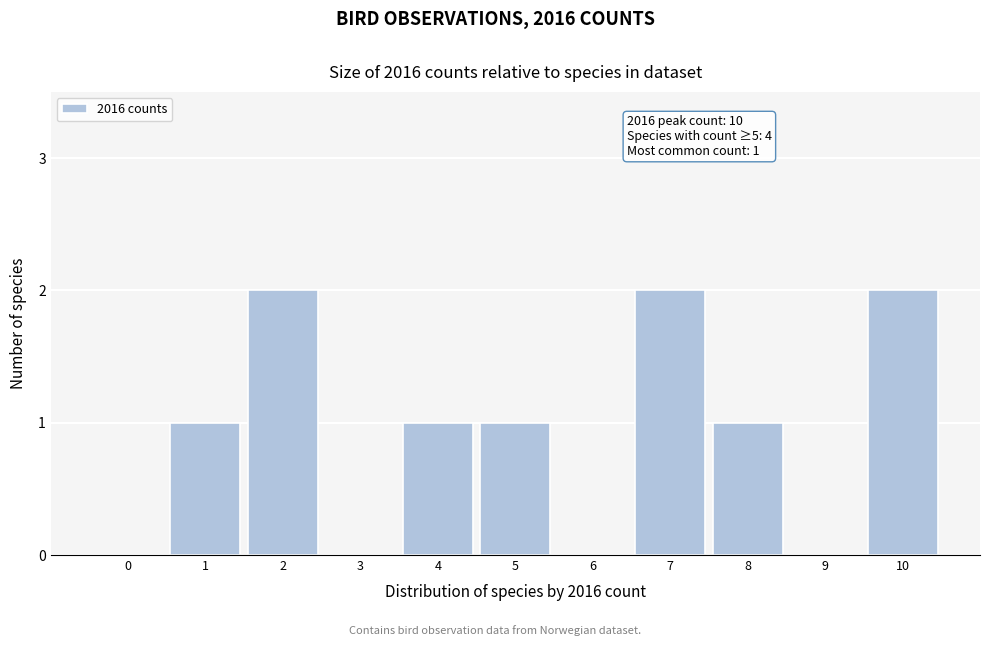

Reading right to left, extract all data points from this chart.

10=2	9=0	8=1	7=2	6=0	5=1	4=1	3=0	2=2	1=1	0=0